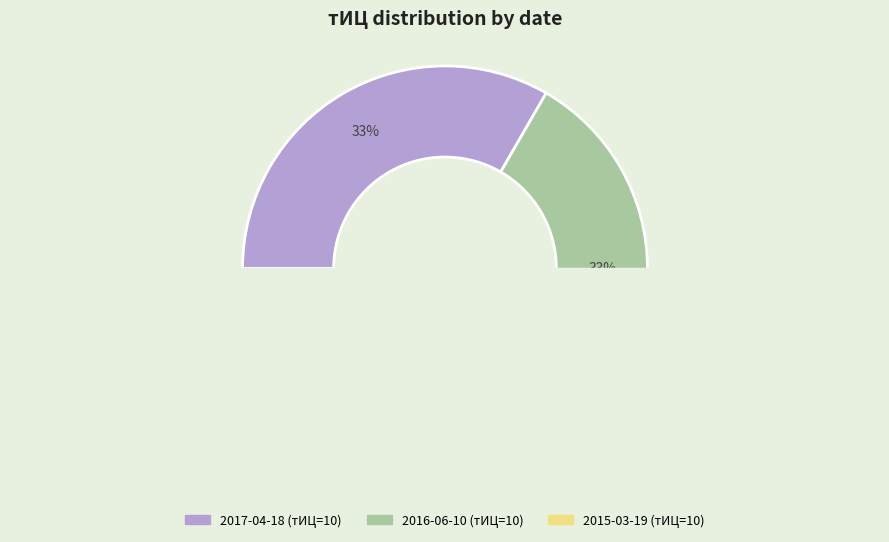

True or false: 2010-12-01 accounts for 8% of the total.

False